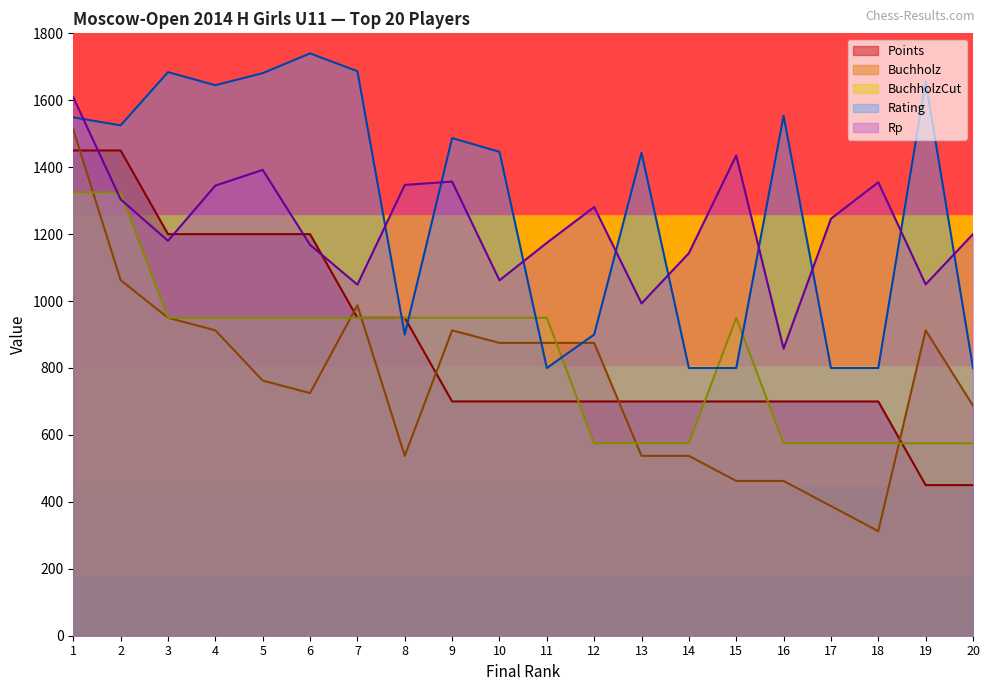

How many data points in Points are above 700?

8